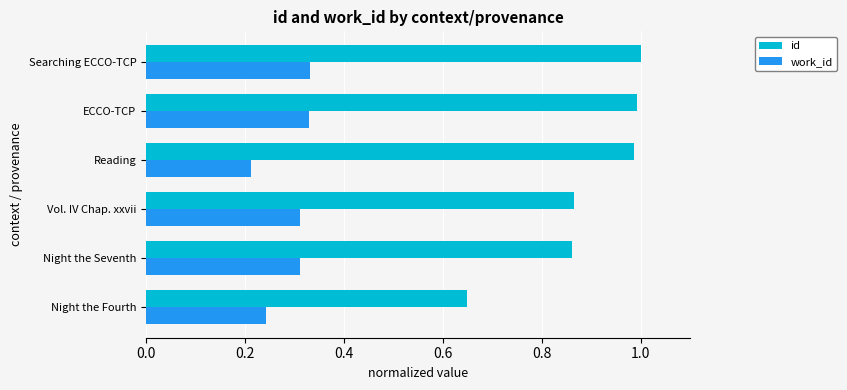

Is it true that work_id equals 0.3 at Reading?

False